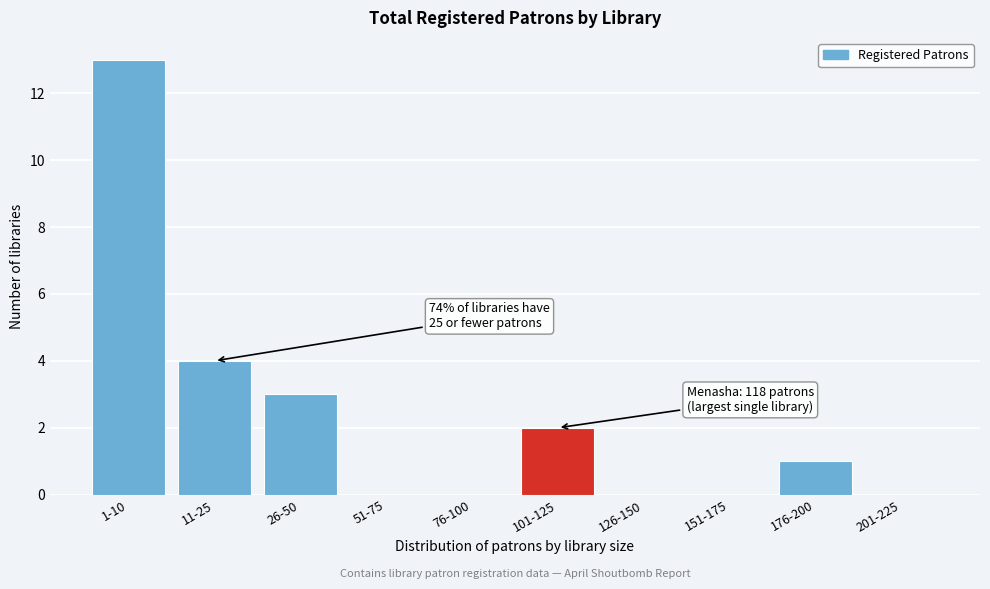

Reading left to right, what are all the values shown in this chart?

1-10=13	11-25=4	26-50=3	51-75=0	76-100=0	101-125=2	126-150=0	151-175=0	176-200=1	201-225=0